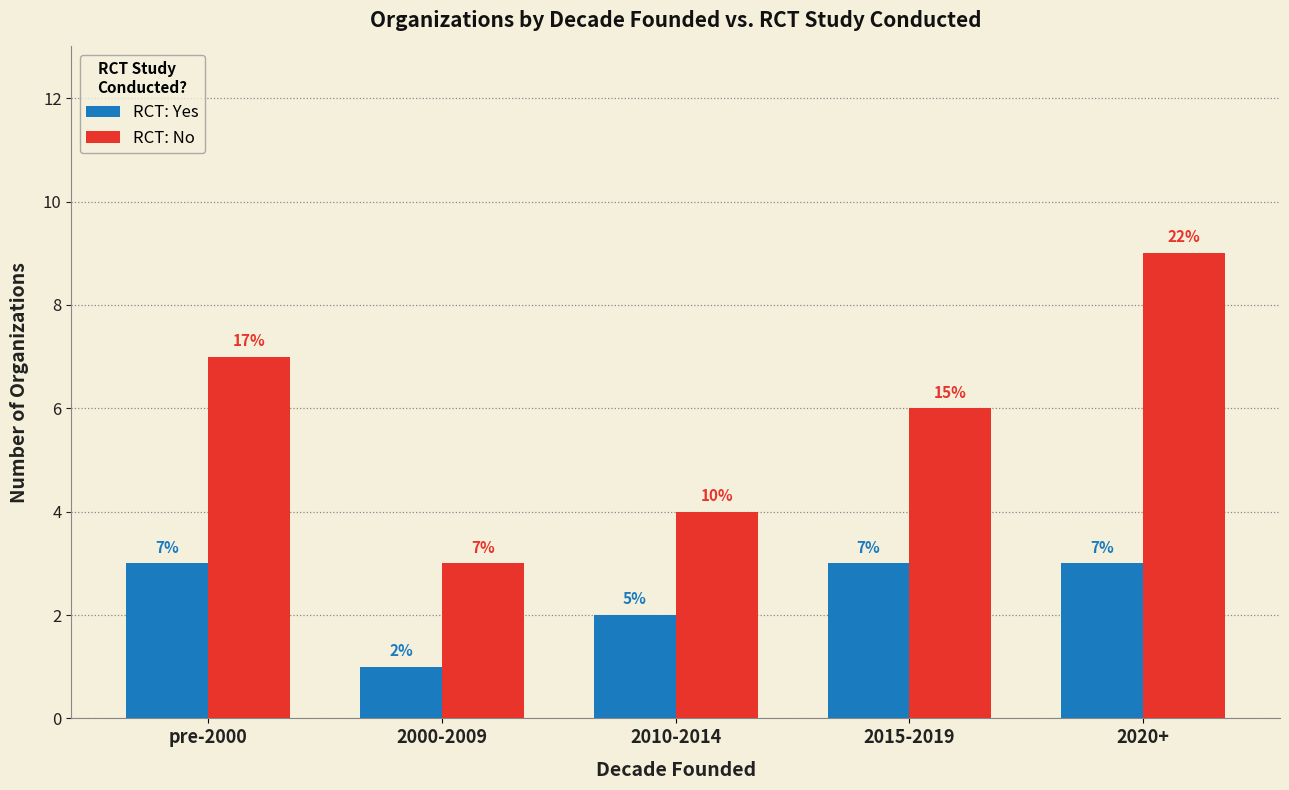

Count the RCT: Yes values in the range 2 to 3.

4